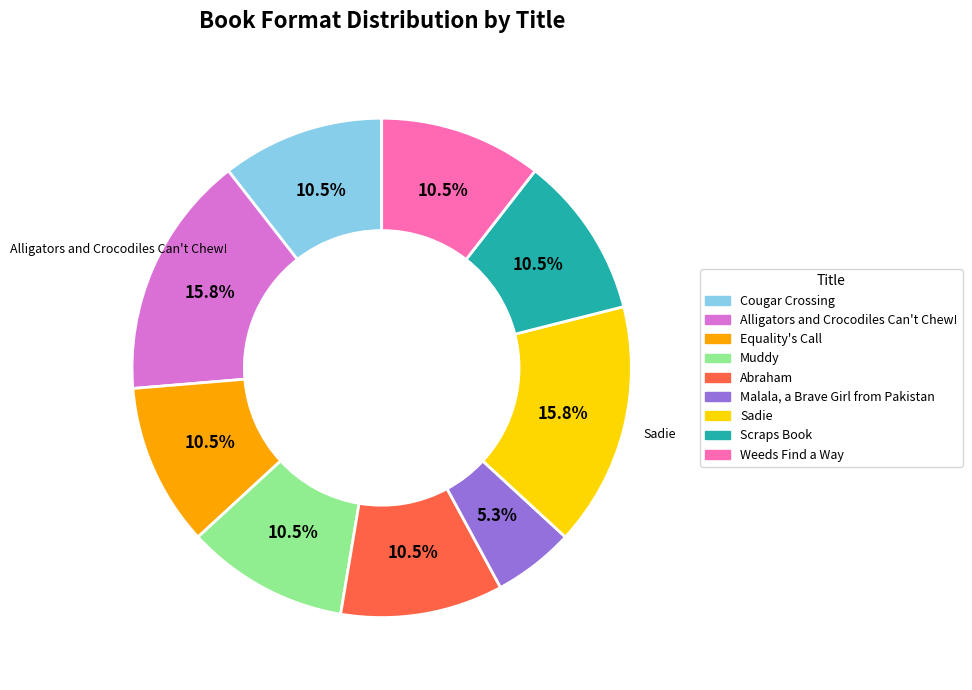

Approximately how many times larger is the value at Alligators and Crocodiles Can't Chew! compared to Scraps Book?

1.5